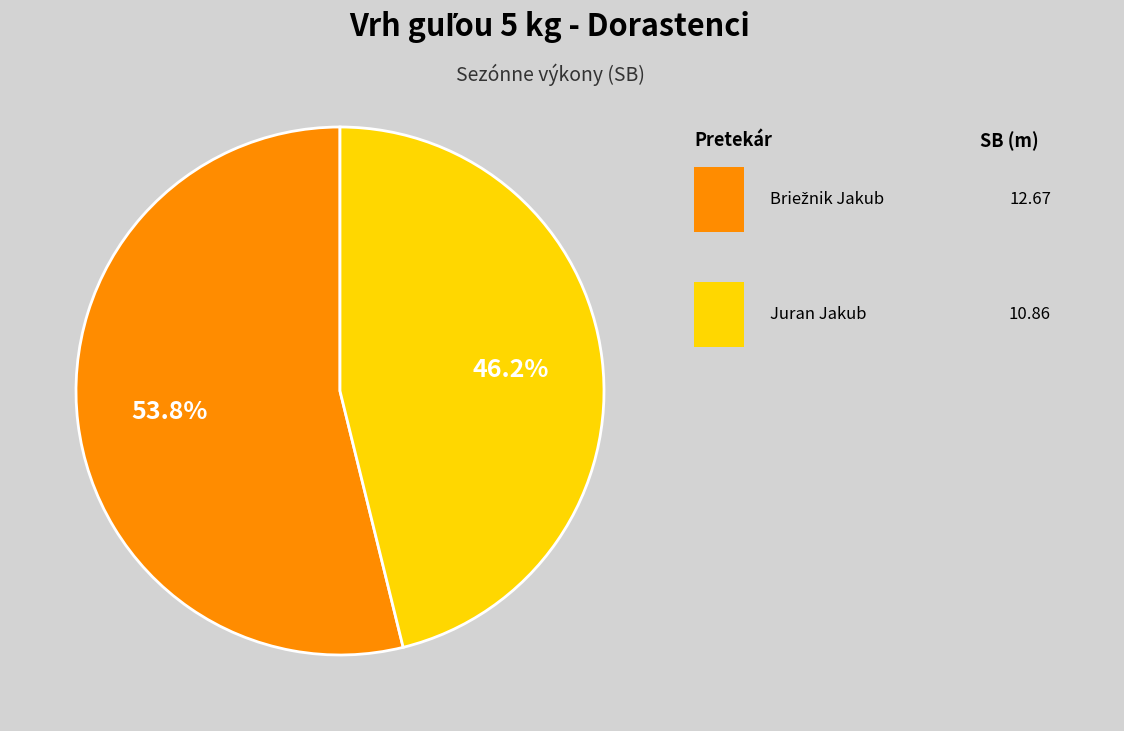

Is there a majority slice in this chart?

Yes